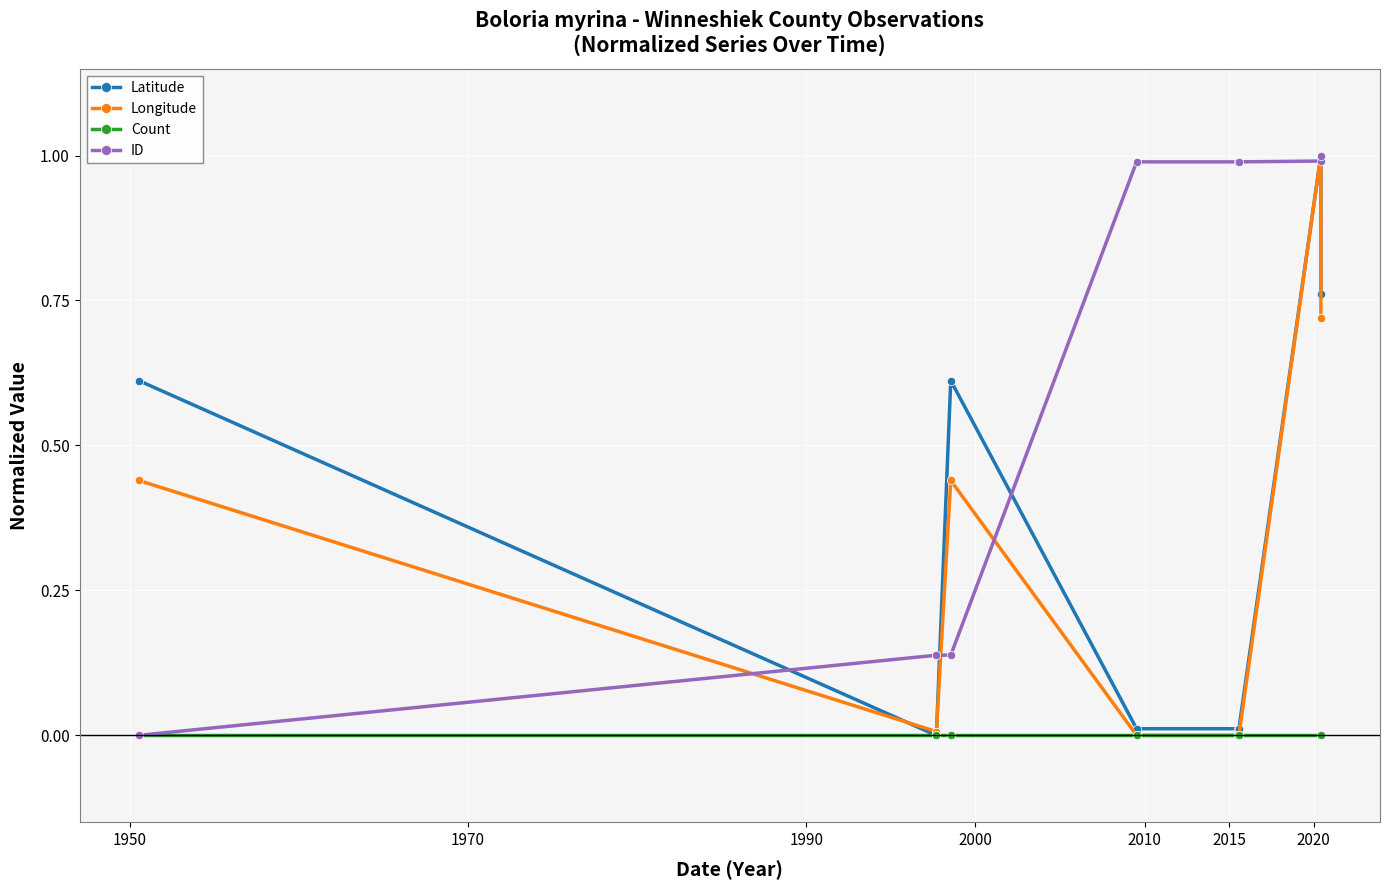

How many lines are shown in the chart?

4